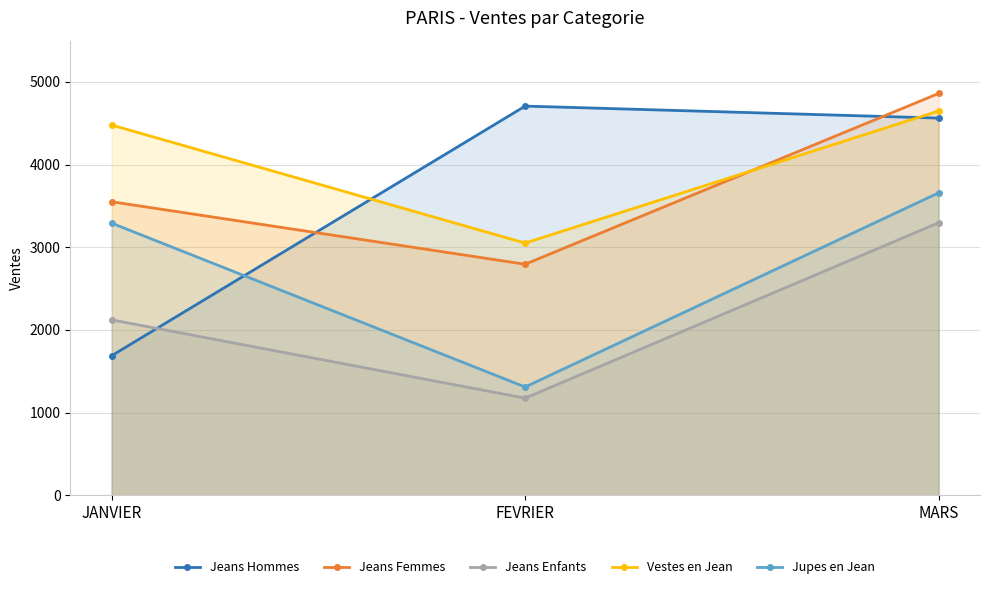

What is the lowest value of the Jeans Femmes series?

2794